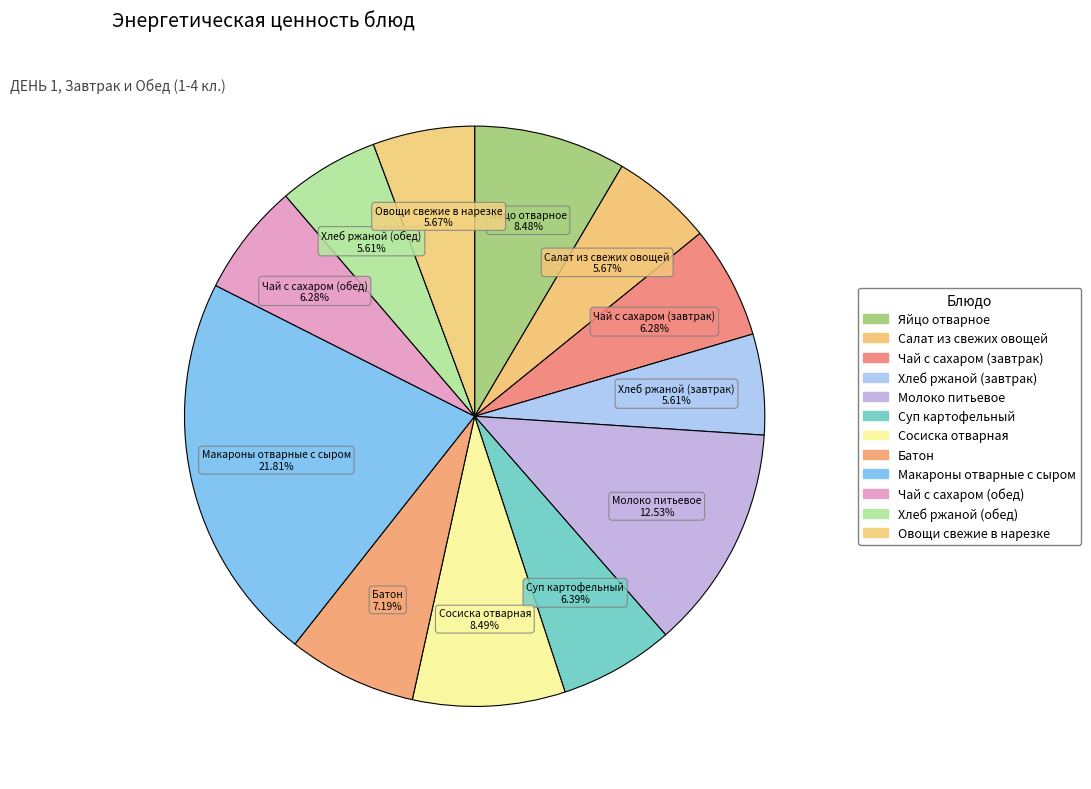

To the nearest percent, what is the combined percentage of Батон and Суп картофельный?

14%